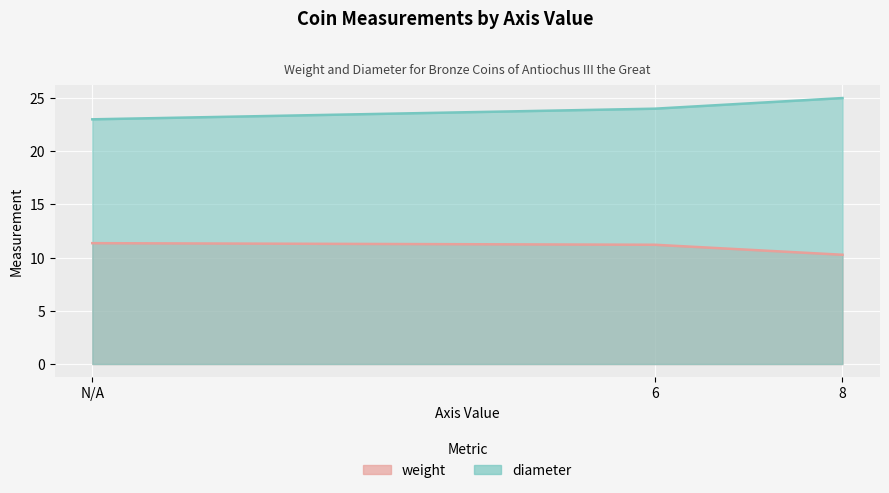

How many lines are shown in the chart?

2